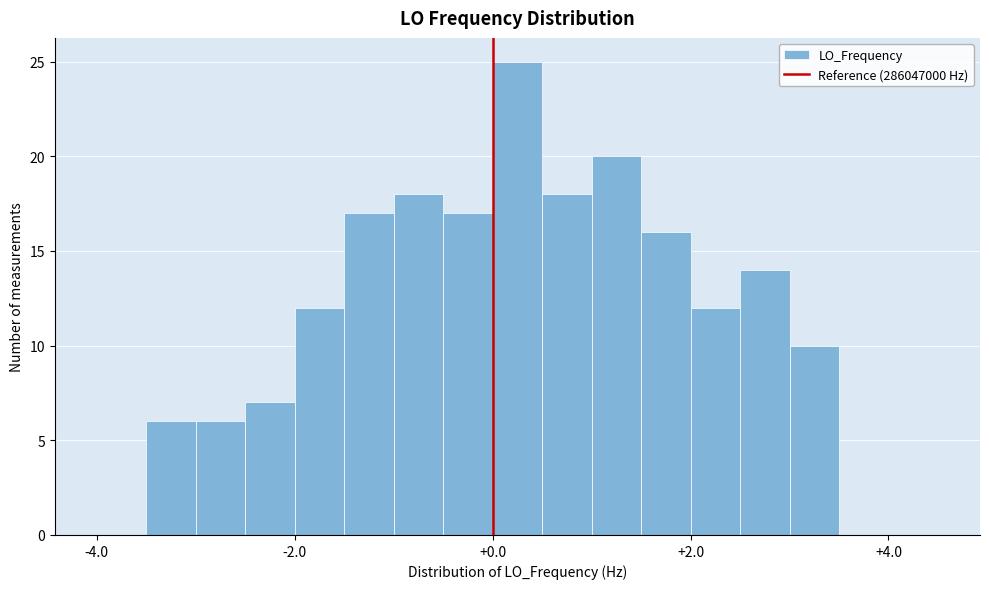

Read against the x-axis, roughly where is the centre of the tallest bar?

0.2